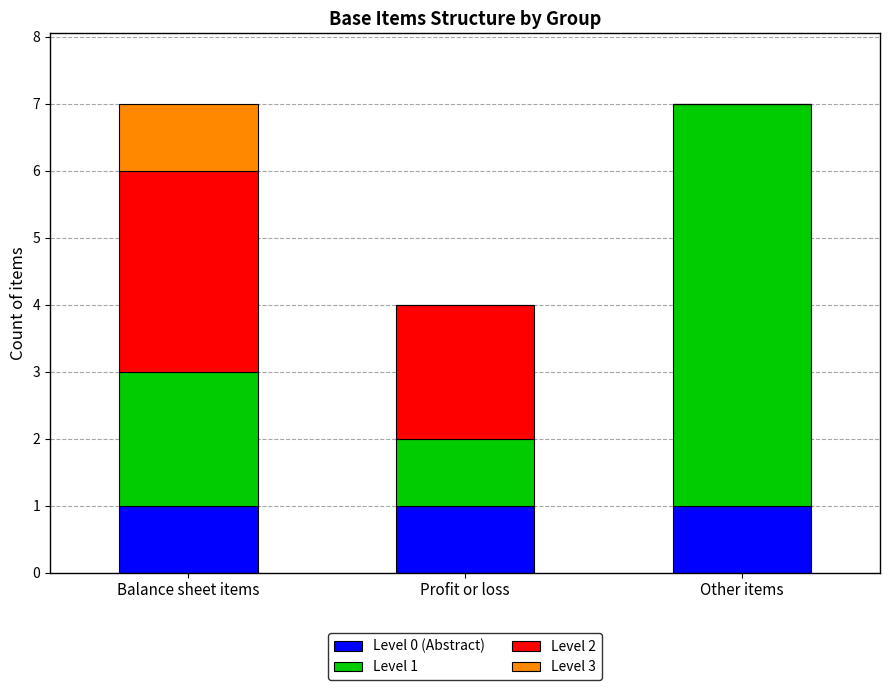

Is it true that Level 0 (Abstract) equals 1 at Profit or loss?

True